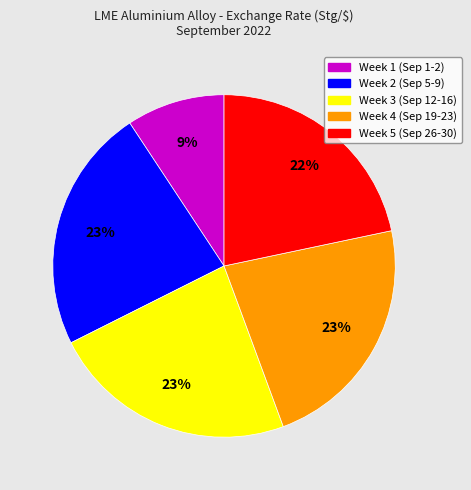

To the nearest percent, what is the difference between the largest and smallest slice percentages?

14%